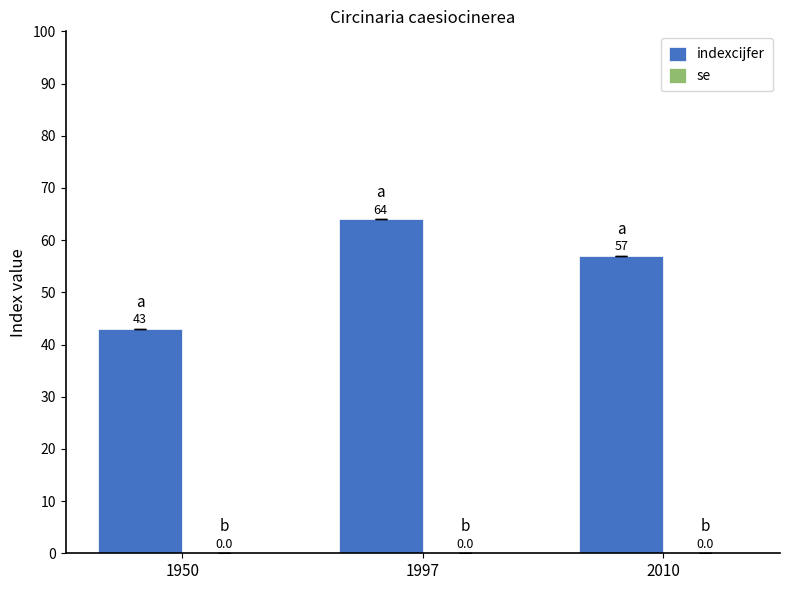

How many bars are there in total?

3